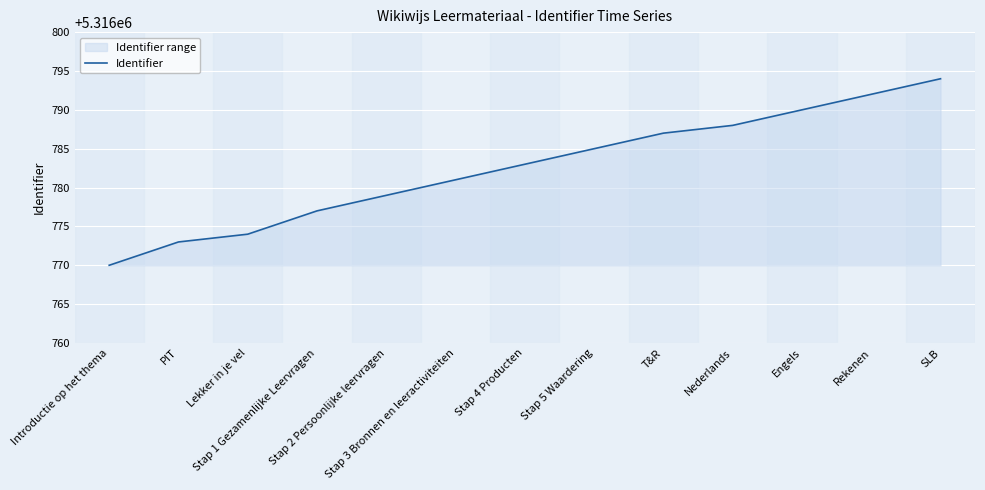

Where does the data first go above 5316783?

Stap 5 Waardering